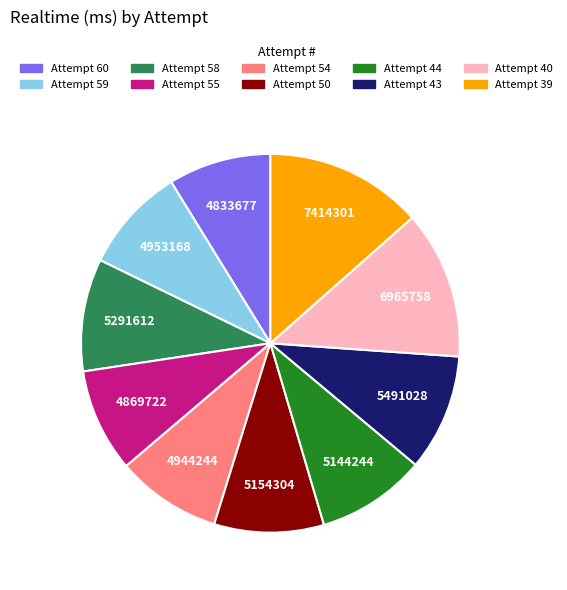

Which category has the biggest portion of the pie?

Attempt 39